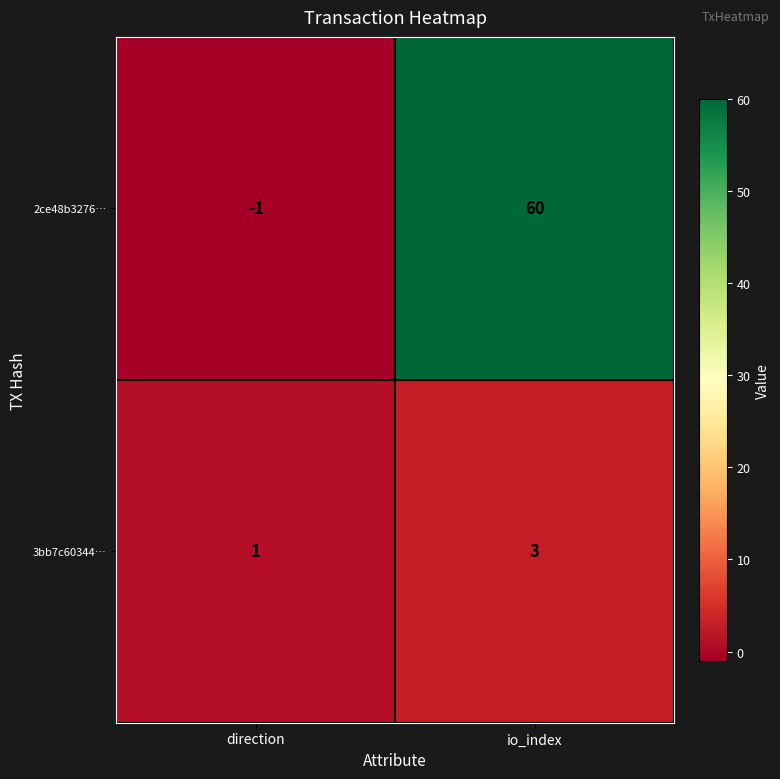

Reading left to right, extract all data points from this chart.

2ce48b3276…: -1	60
3bb7c60344…: 1	3